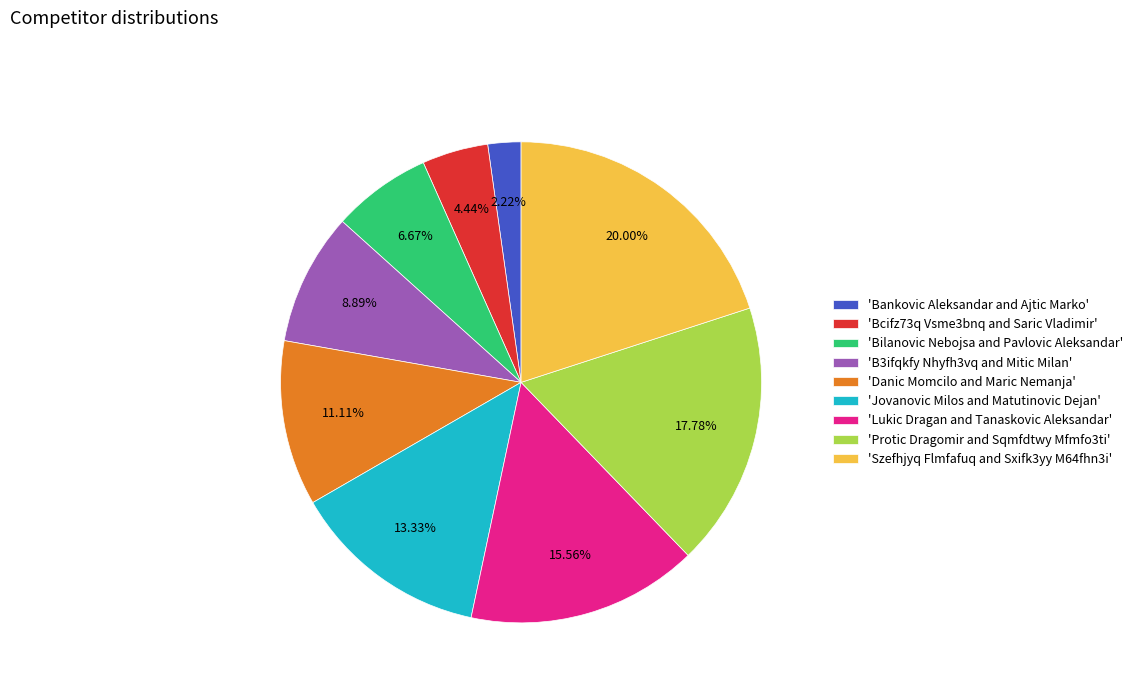

Does any single category account for the majority?

No